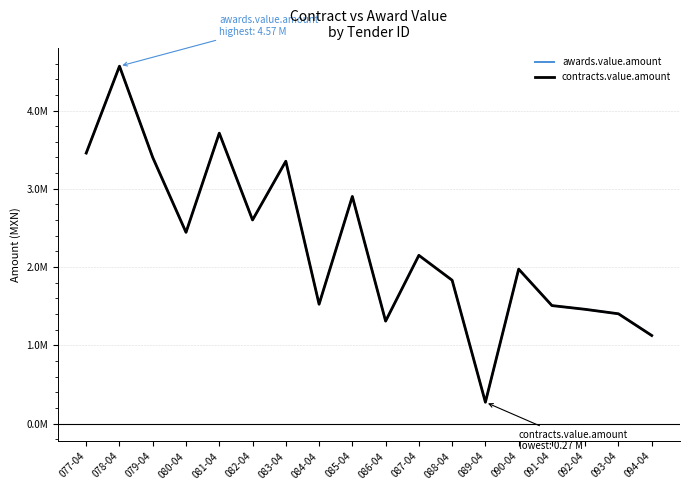

What is the difference between the contracts.value.amount values at 085-04 and 082-04?

300581.2